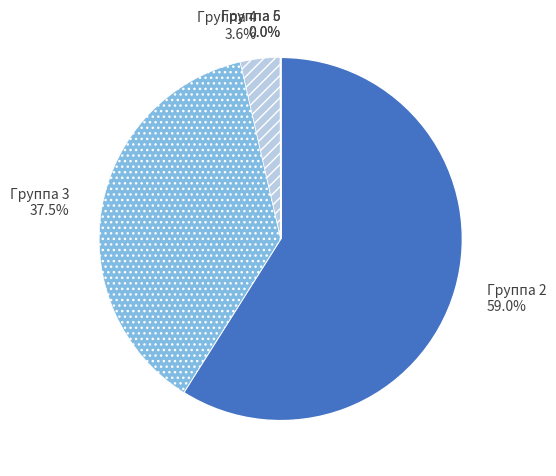

Which category has the biggest portion of the pie?

Группа 2